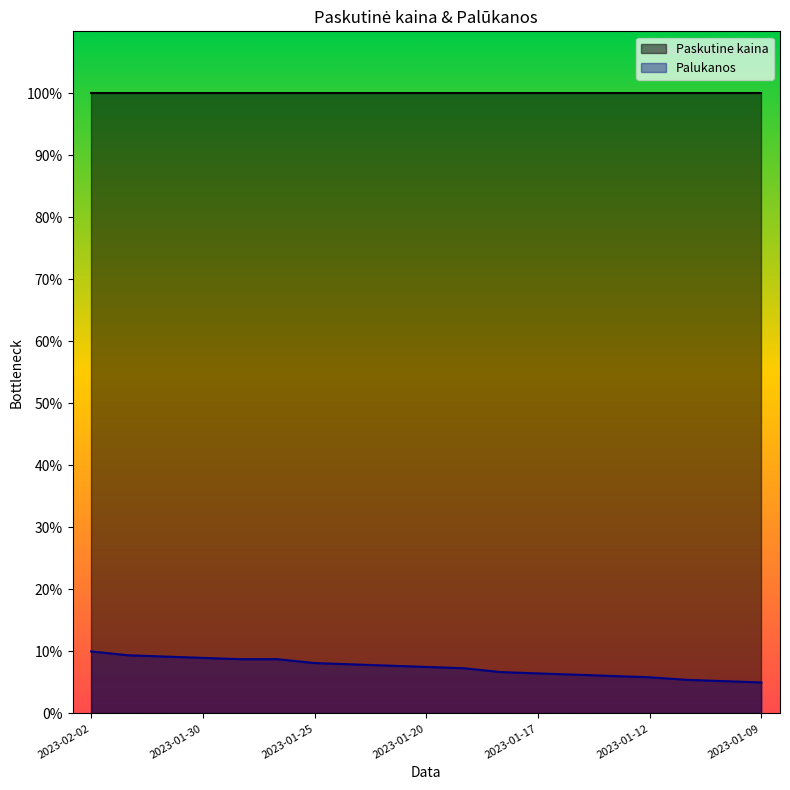

Between 2023-01-11 and 2023-01-17, which is larger?

2023-01-17